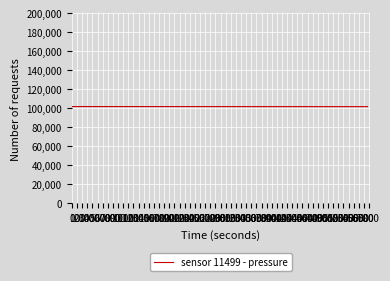

What is the minimum value shown in the chart?

101687.7